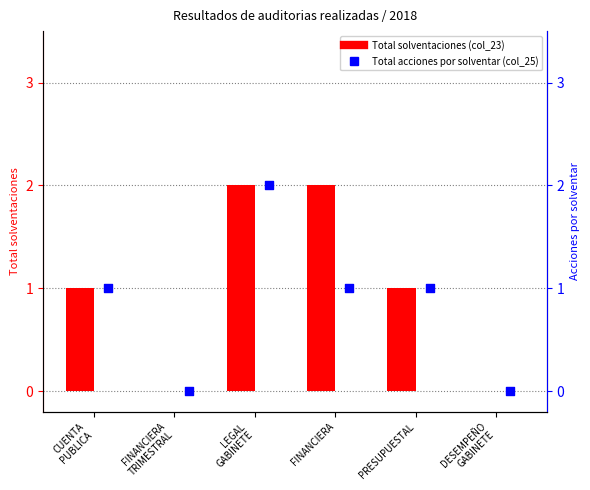

Is the value of Total solventaciones (col_23) at FINANCIERA
TRIMESTRAL greater than the value of Total acciones por solventar (col_25) at FINANCIERA?

No